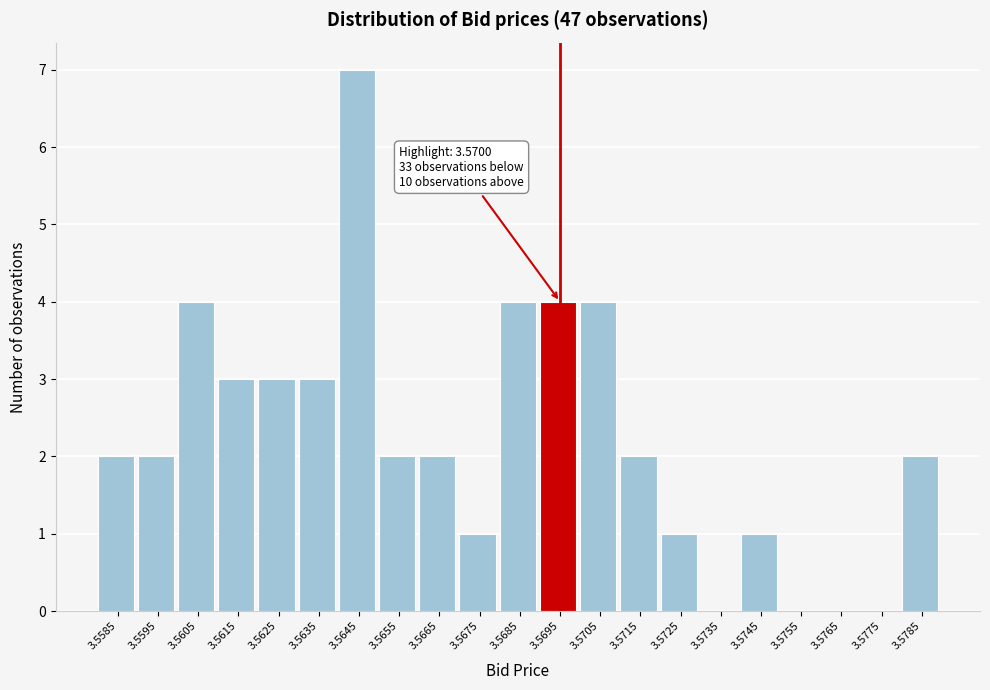

Reading left to right, transcribe all the data shown in this chart.

3.5585=2	3.5595=2	3.5605=4	3.5615=3	3.5625=3	3.5635=3	3.5645=7	3.5655=2	3.5665=2	3.5675=1	3.5685=4	3.5695=4	3.5705=4	3.5715=2	3.5725=1	3.5735=0	3.5745=1	3.5755=0	3.5765=0	3.5775=0	3.5785=2